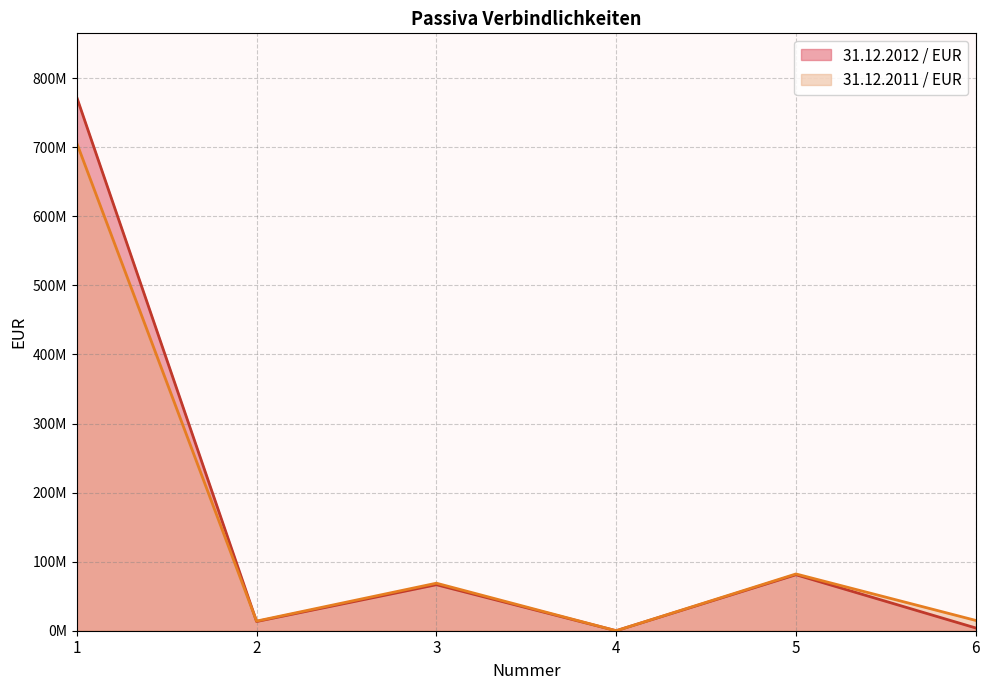

Reading left to right, list all the values displayed in this chart.

31.12.2012 / EUR: 772274316.7	13329164.9	66623410.7	13867.6	81093700.2	3986934.0
31.12.2011 / EUR: 705968368.5	13965489.4	68818850.0	0.0	82185912.7	14915580.9